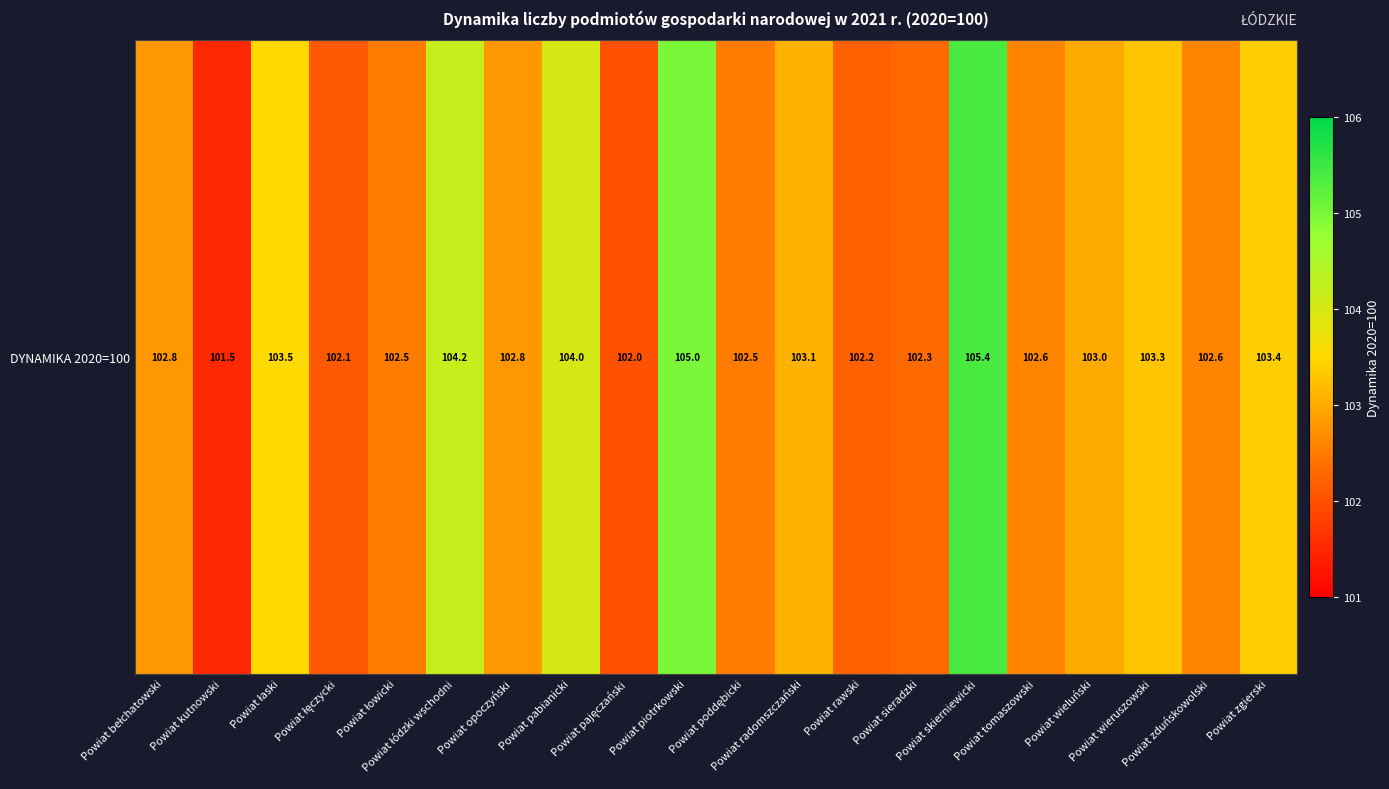

List the labels in order of value, smallest first.

Powiat kutnowski, Powiat pajęczański, Powiat łęczycki, Powiat rawski, Powiat sieradzki, Powiat łowicki, Powiat poddębicki, Powiat tomaszowski, Powiat zduńskowolski, Powiat bełchatowski, Powiat opoczyński, Powiat wieluński, Powiat radomszczański, Powiat wieruszowski, Powiat zgierski, Powiat łaski, Powiat pabianicki, Powiat łódzki wschodni, Powiat piotrkowski, Powiat skierniewicki